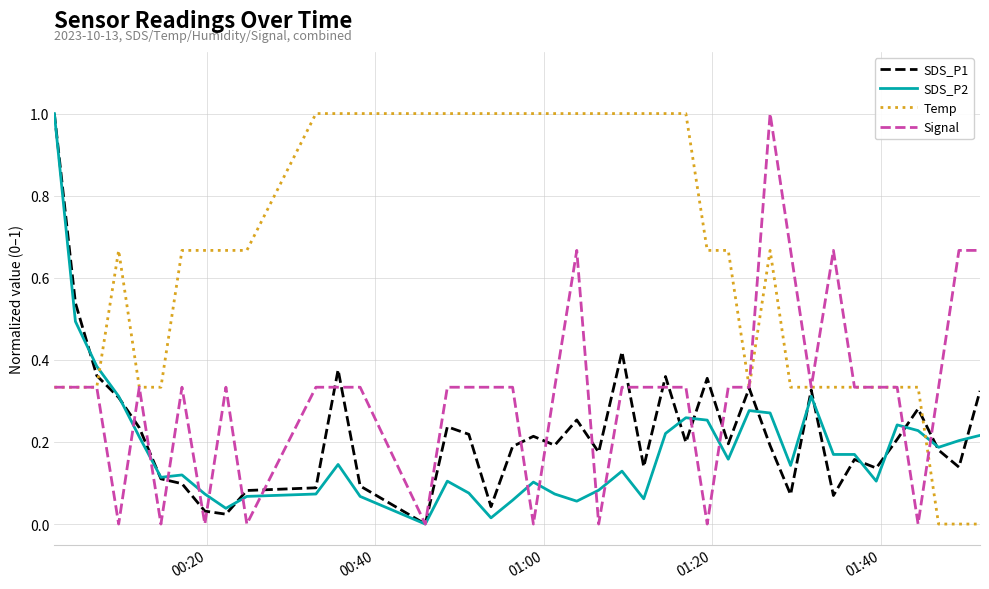

What is the sum of all SDS_P1 values?

8.9